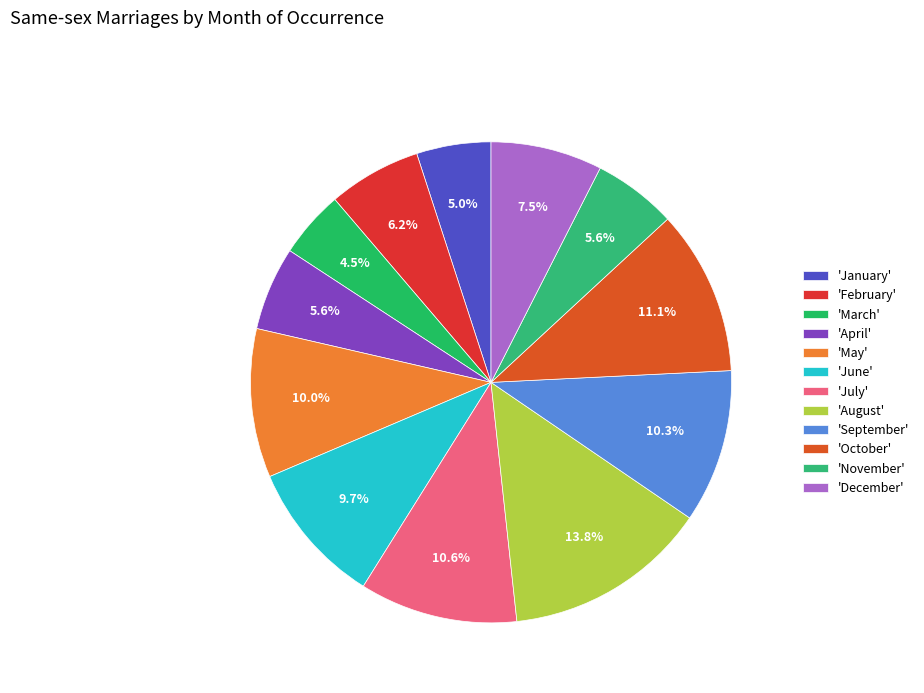

Is there a majority slice in this chart?

No